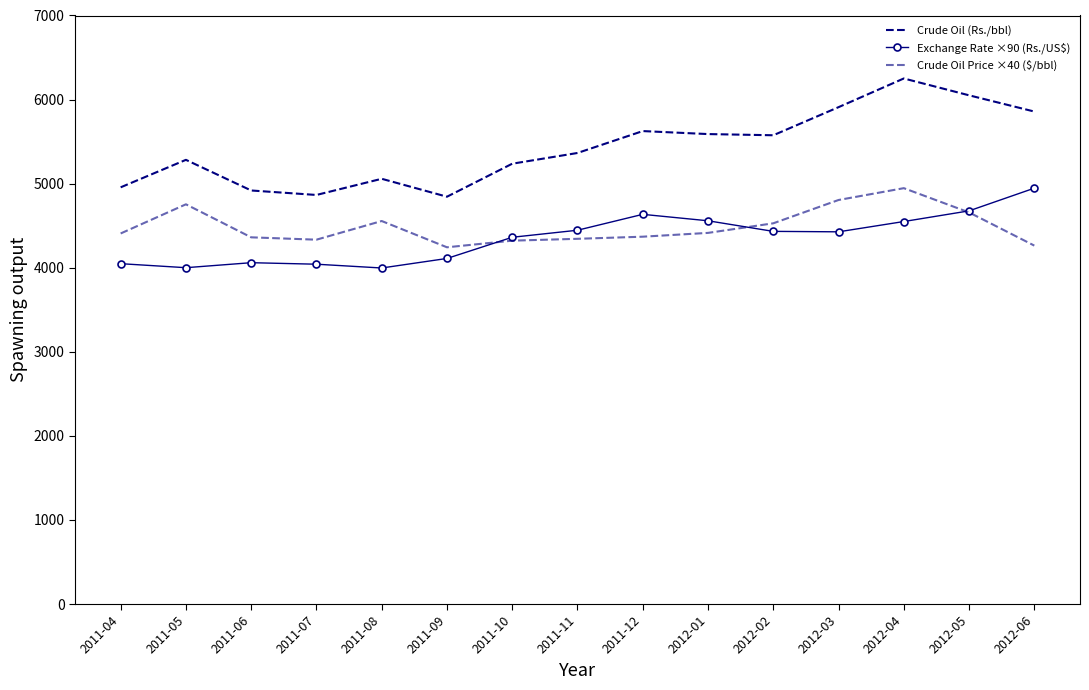

Which series has the largest range (max minus min)?

Crude Oil (Rs./bbl)